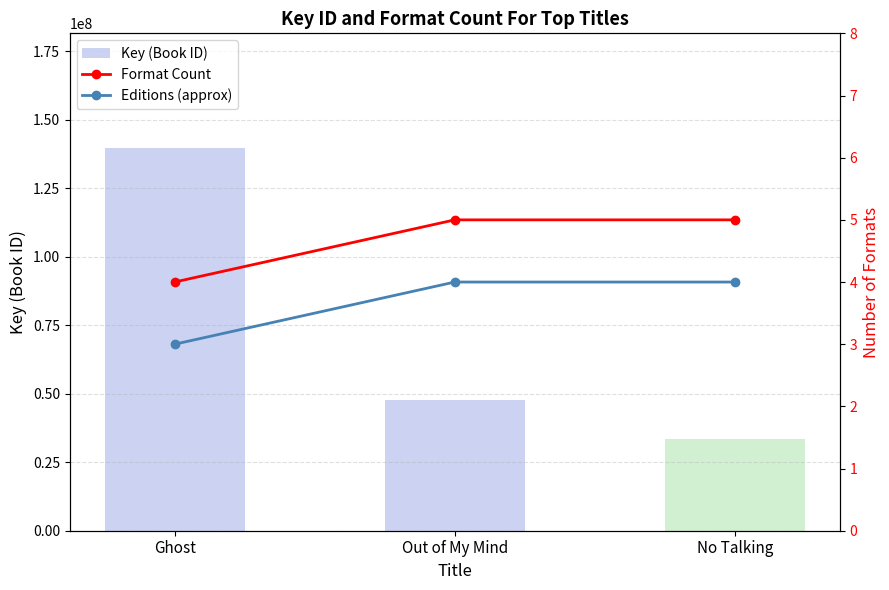

At which label does Key (Book ID) first exceed 47856459?

Ghost